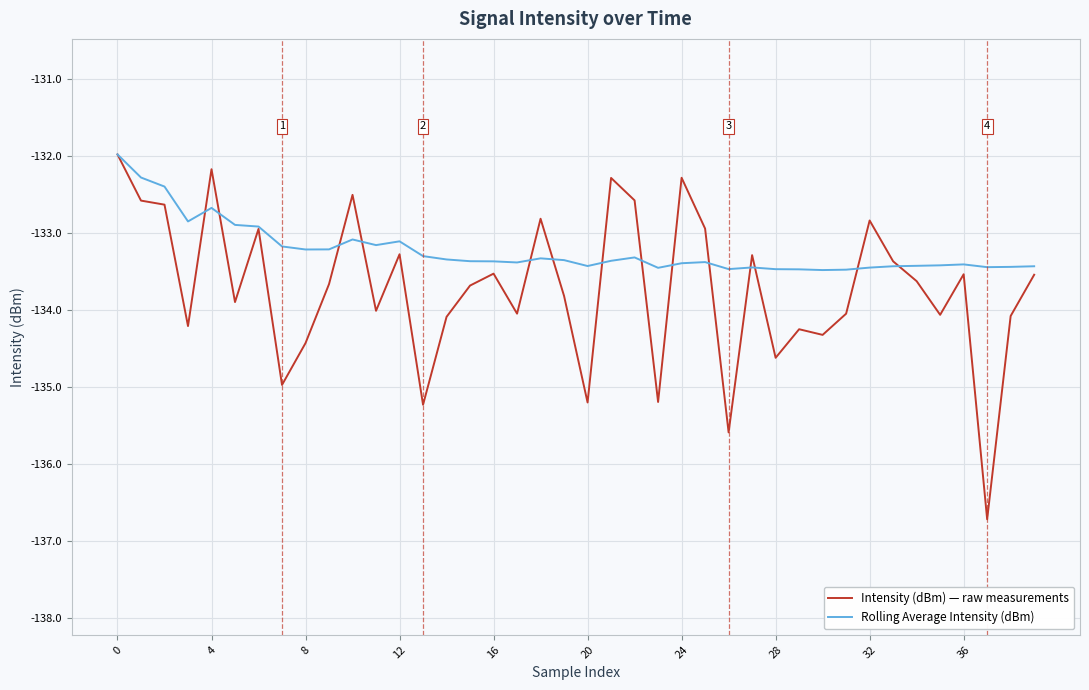

Which series has the largest range (max minus min)?

Intensity (dBm) — raw measurements